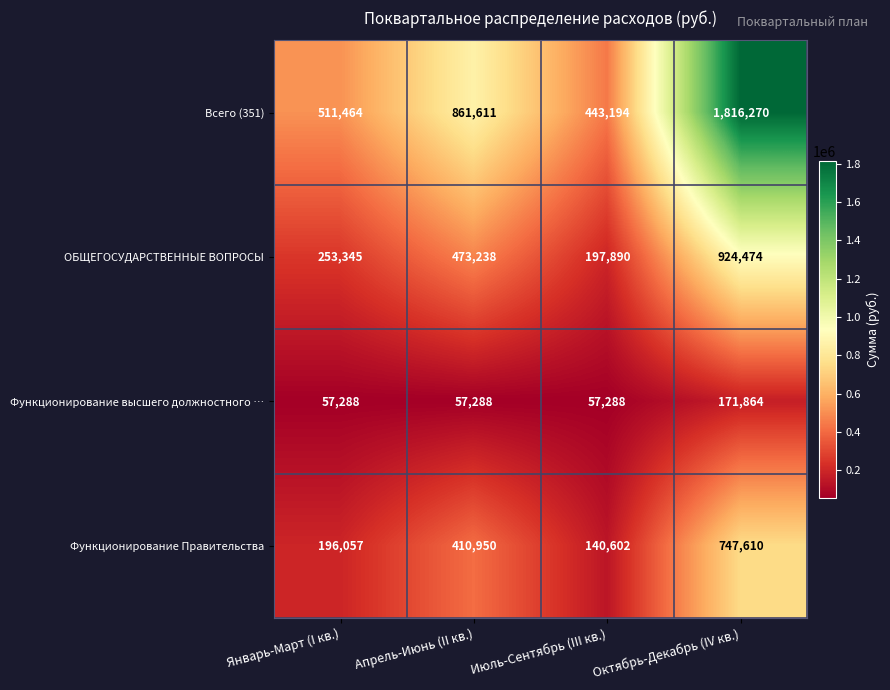

Which series has the largest range (max minus min)?

Всего (351)